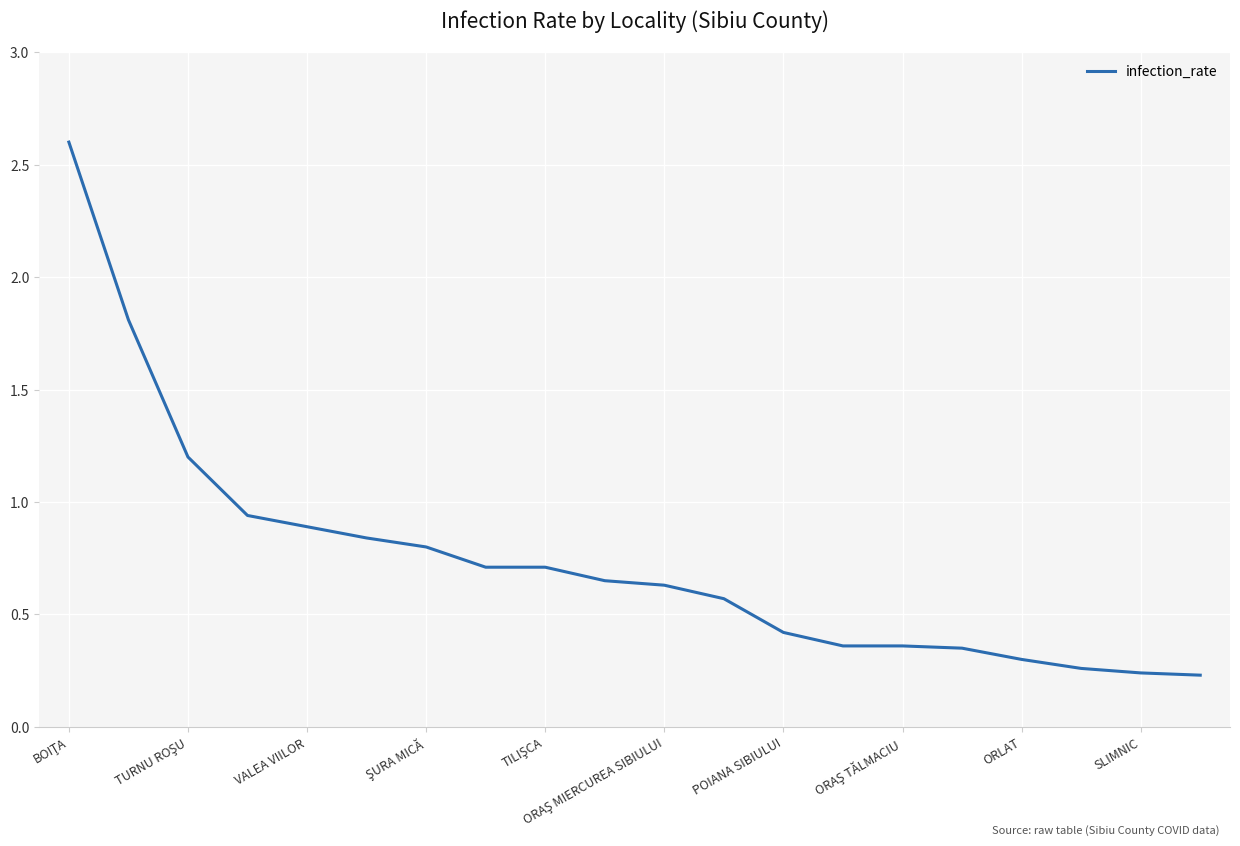

What is the greatest value displayed?

2.6